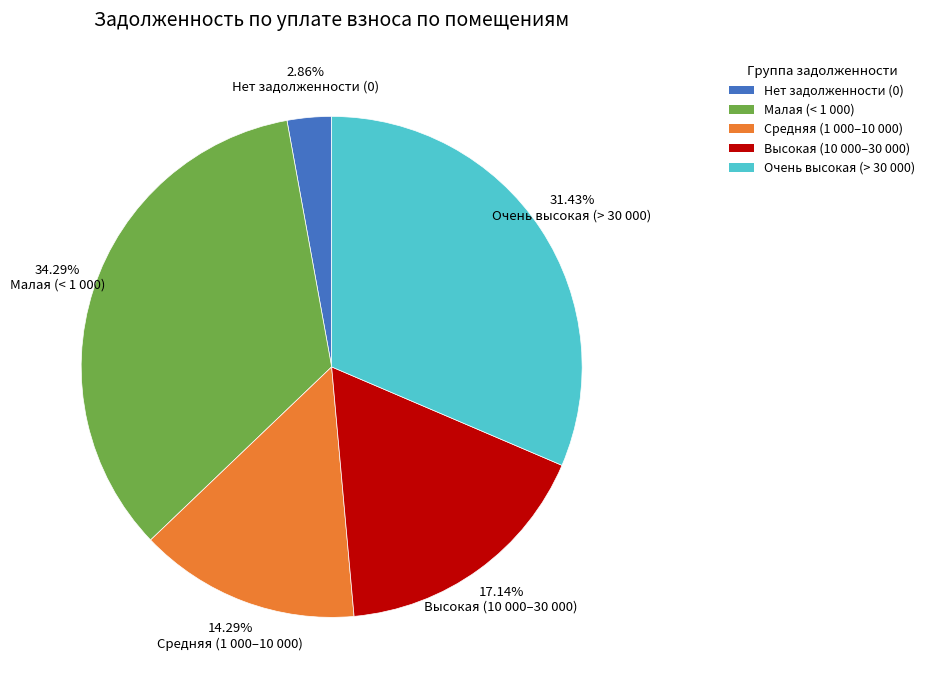

Is there any slice that represents more than half of the pie?

No